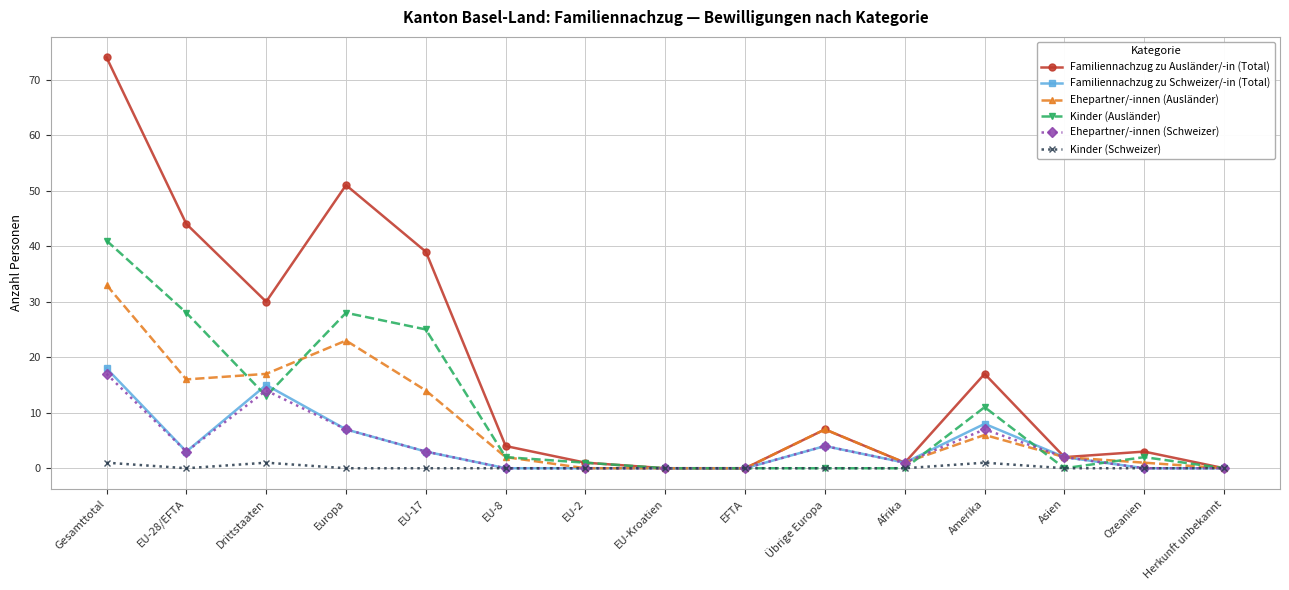

Which series has the largest range (max minus min)?

Familiennachzug zu Ausländer/-in (Total)